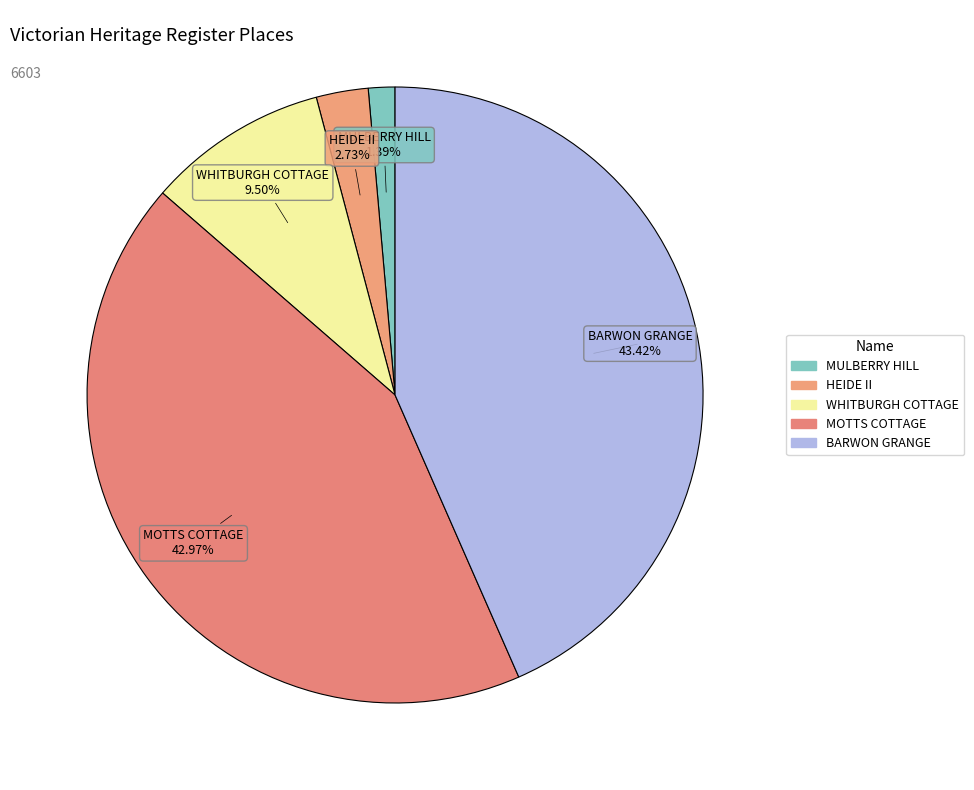

What is the change in value from HEIDE II to MOTTS COTTAGE?

+2657